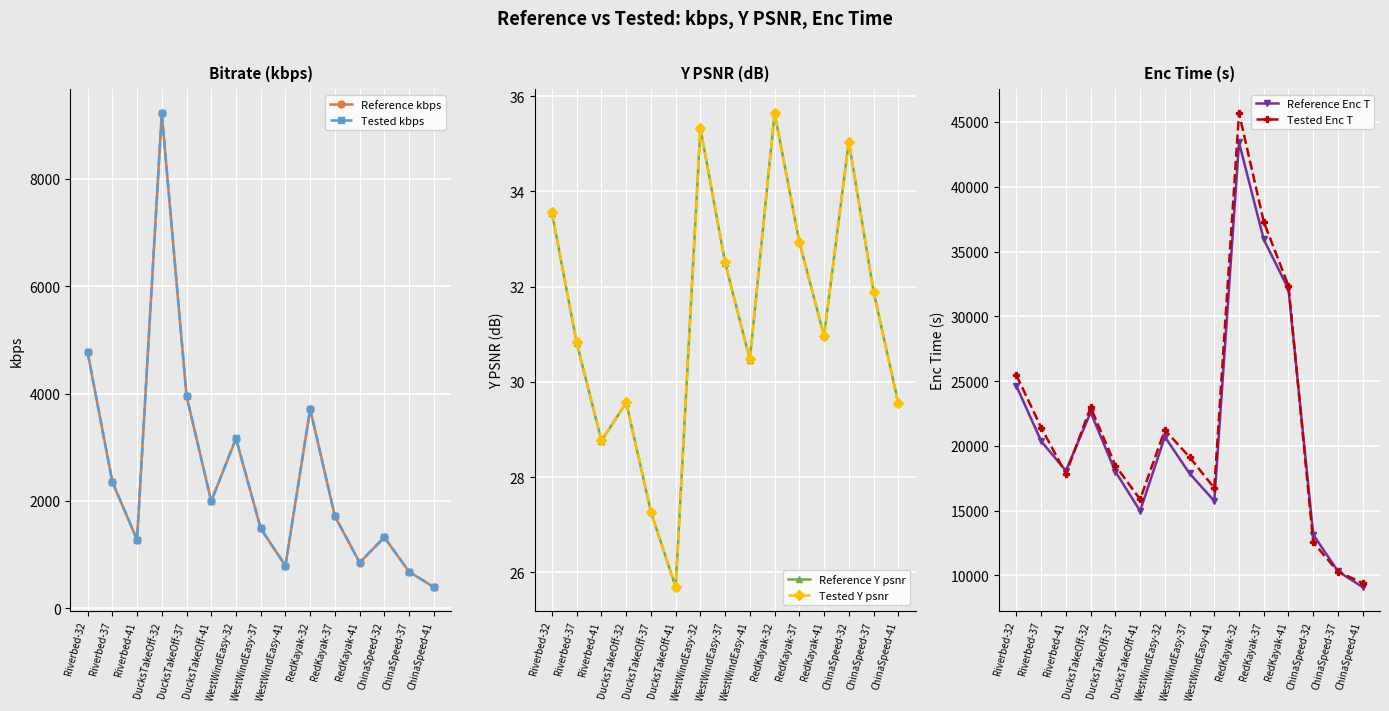

The Tested Y psnr series shows 9.5 at DucksTakeOff-41. True or false?

False